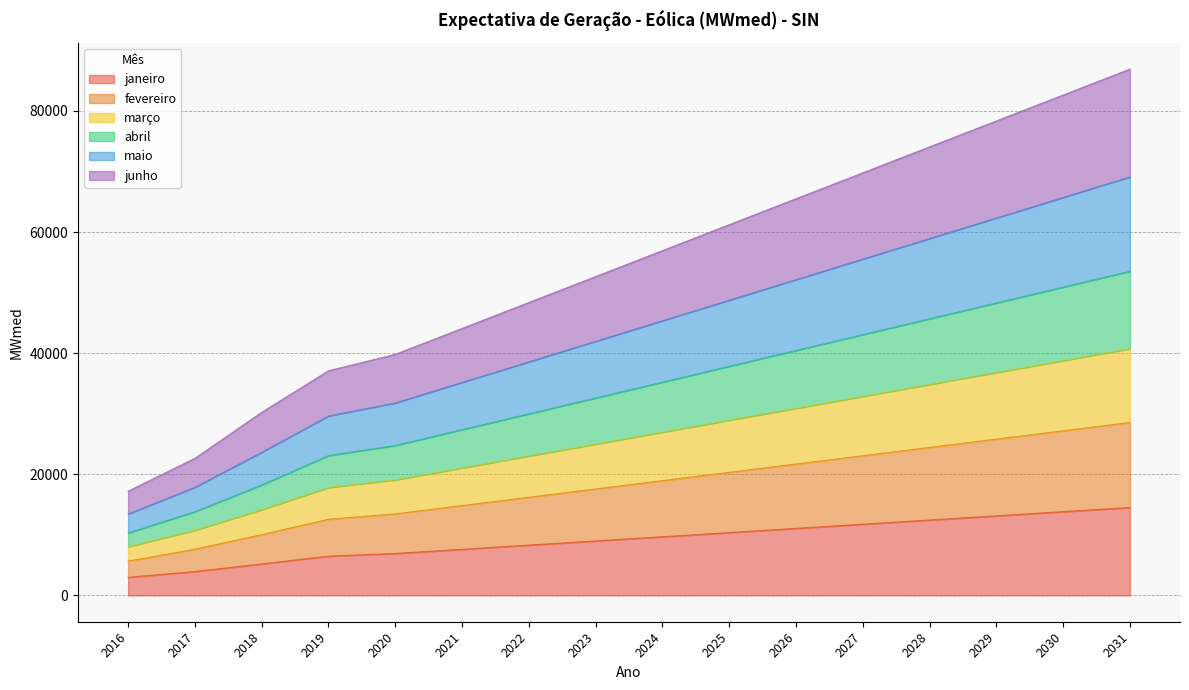

Between 2022 and 2029, which series saw the biggest shift?

maio